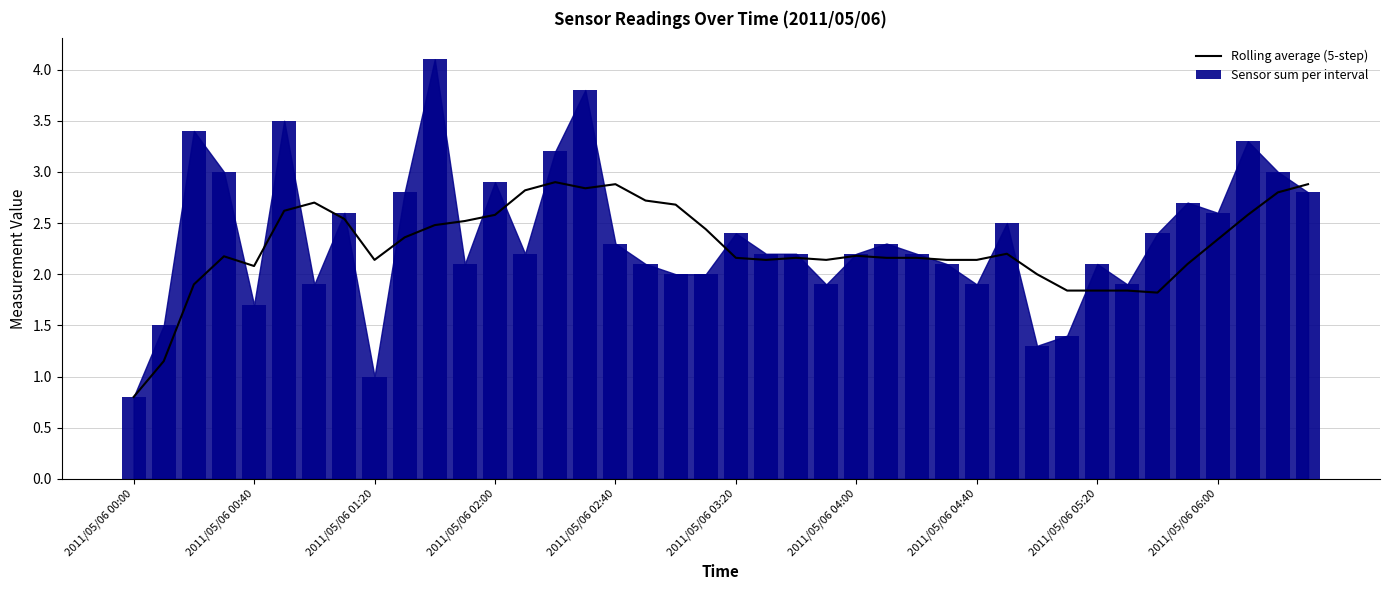

What is the lowest value of the Rolling average (5-step) series?

0.8